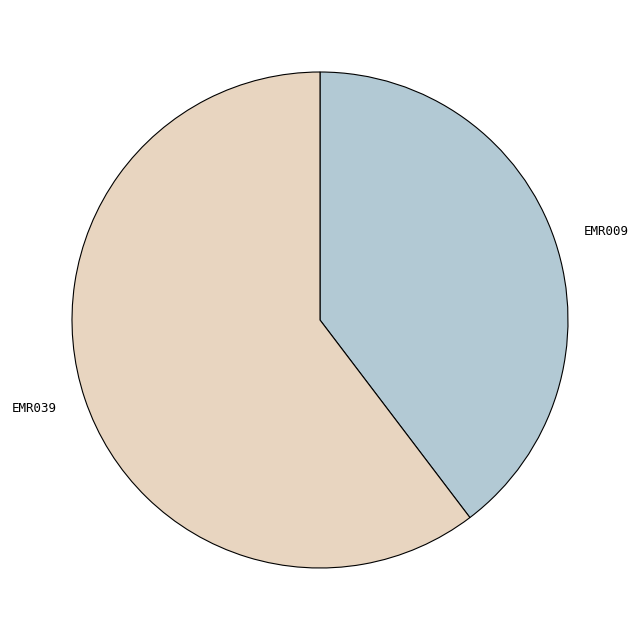

The EMR009 slice represents 28% of the pie. True or false?

False